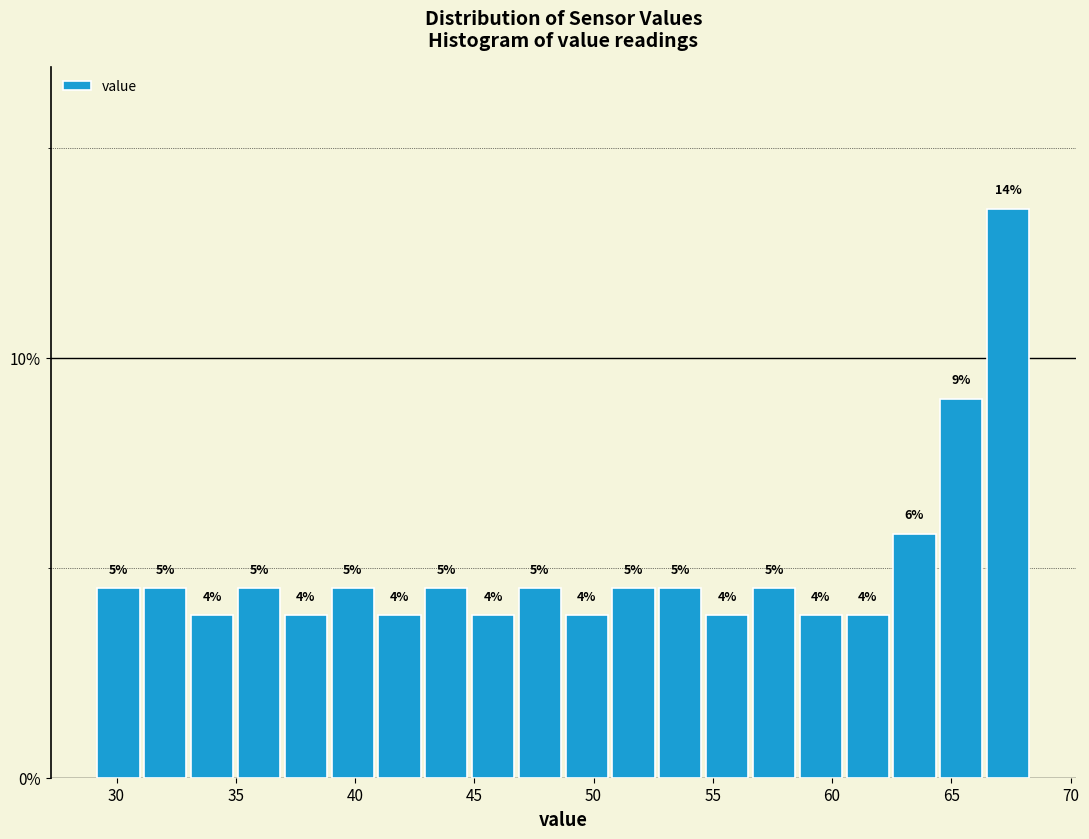

Around what value on the x-axis is the tallest bar? Give the approximate position of its centre, as read against the axis.

67.5